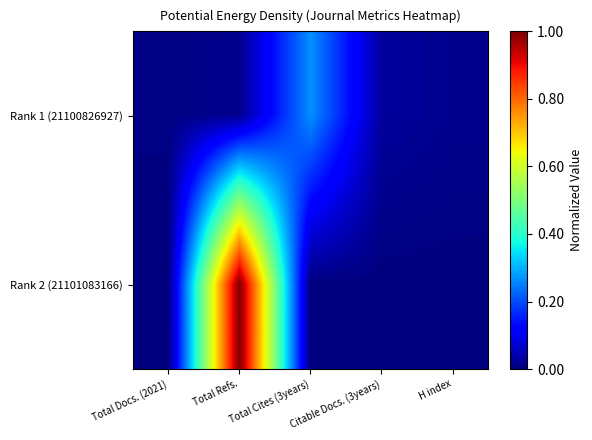

Reading left to right, extract all data points from this chart.

Rank 1 (21100826927): Total Docs. (2021)=0.0	Total Refs.=0.0	Total Cites (3years)=0.3	Citable Docs. (3years)=0.0	H index=0.0
Rank 2 (21101083166): Total Docs. (2021)=0.0	Total Refs.=1.0	Total Cites (3years)=0.0	Citable Docs. (3years)=0.0	H index=0.0